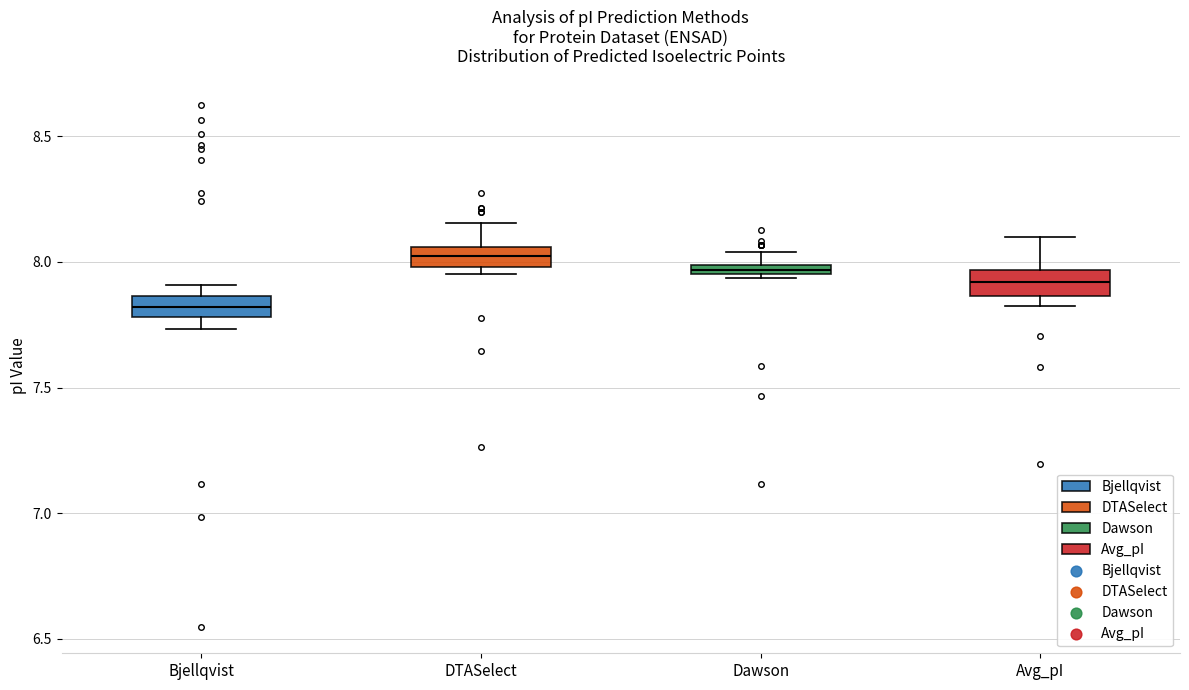

Where is the upper edge of the box for Dawson on the y-axis? The values are not printed on the chart, so give them approximately, as read against the axis.

8.00